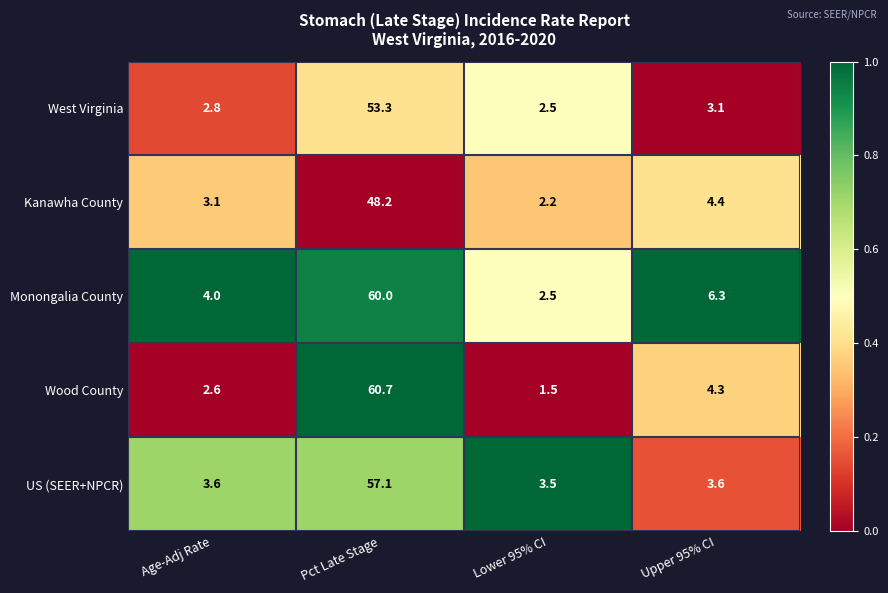

Which series has the widest spread of values?

Wood County